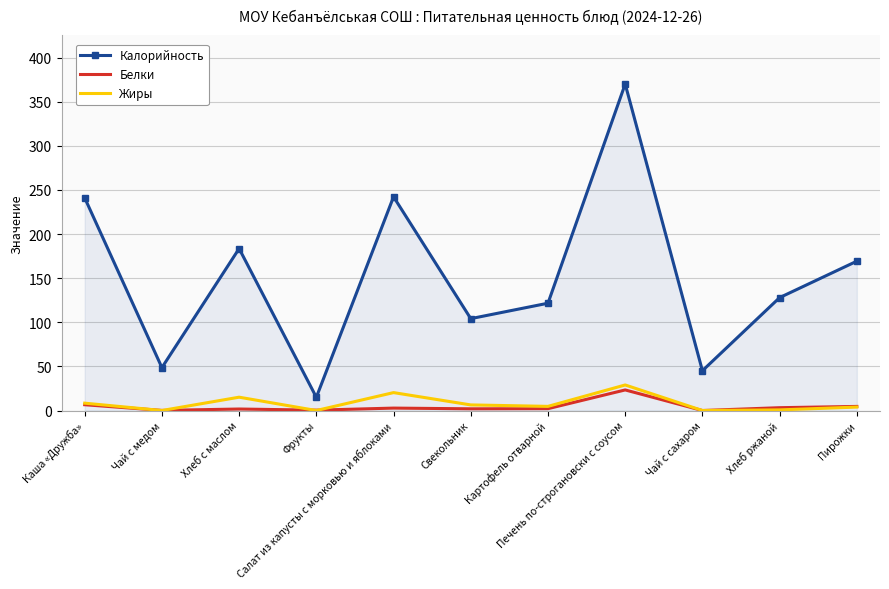

How many interior local valleys does the Жиры series have?

4